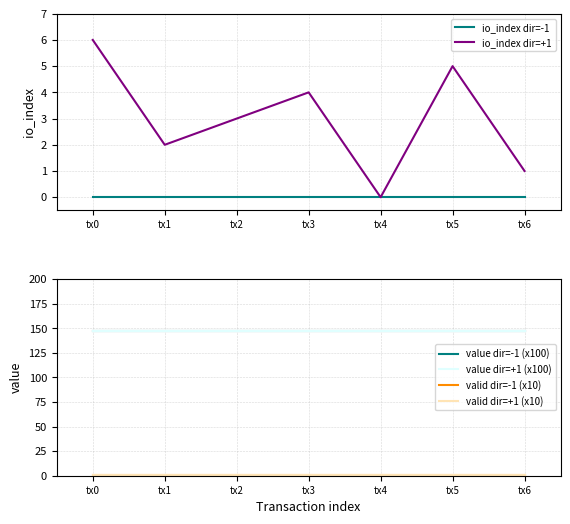

How many data points in io_index dir=+1 are above 3?

3